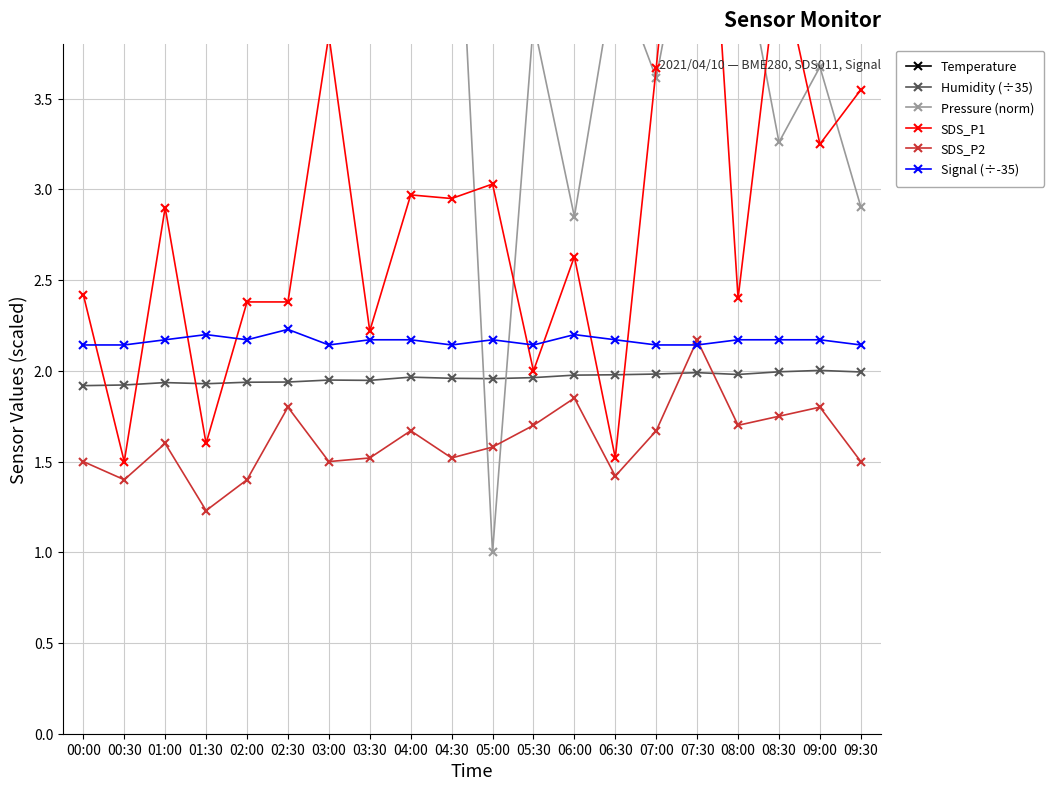

Which has a higher value, 05:30 or 00:30?

05:30